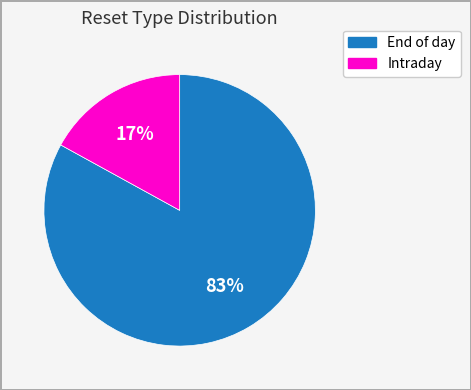

Is it true that Intraday is 17% of the pie?

True